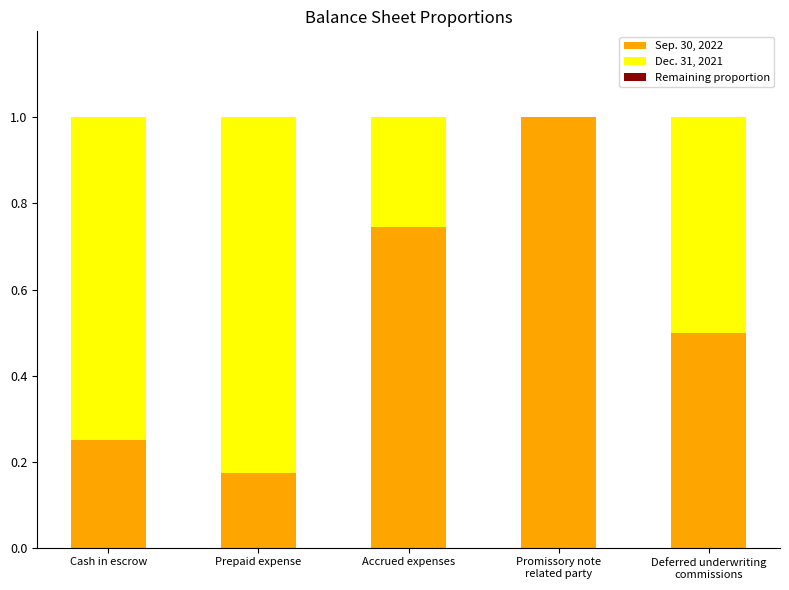

Is it true that Sep. 30, 2022 equals 0.1 at Prepaid expense?

False